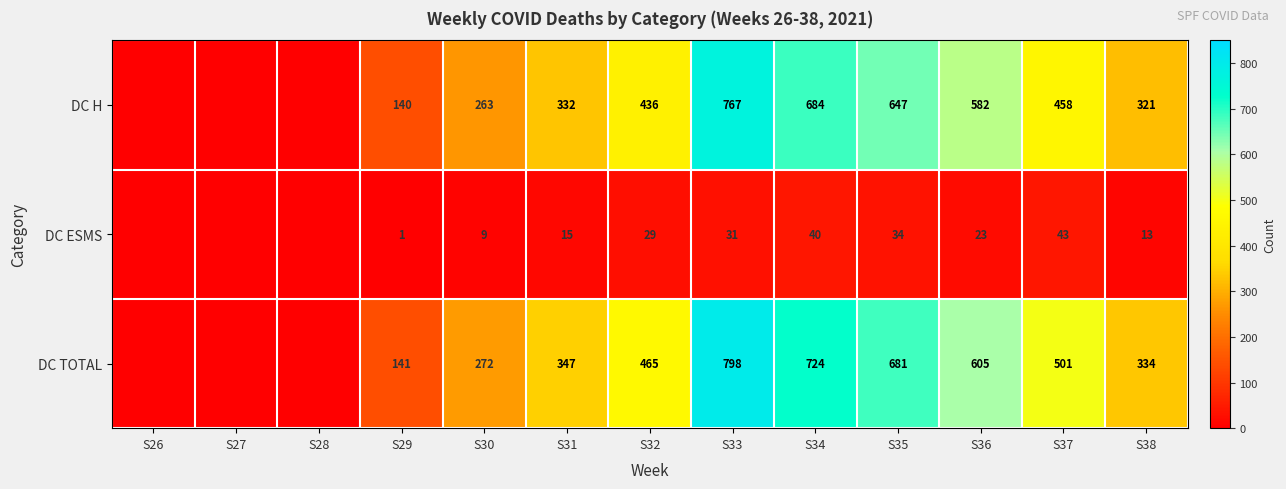

What is the difference between the DC ESMS values at S37 and S29?

42